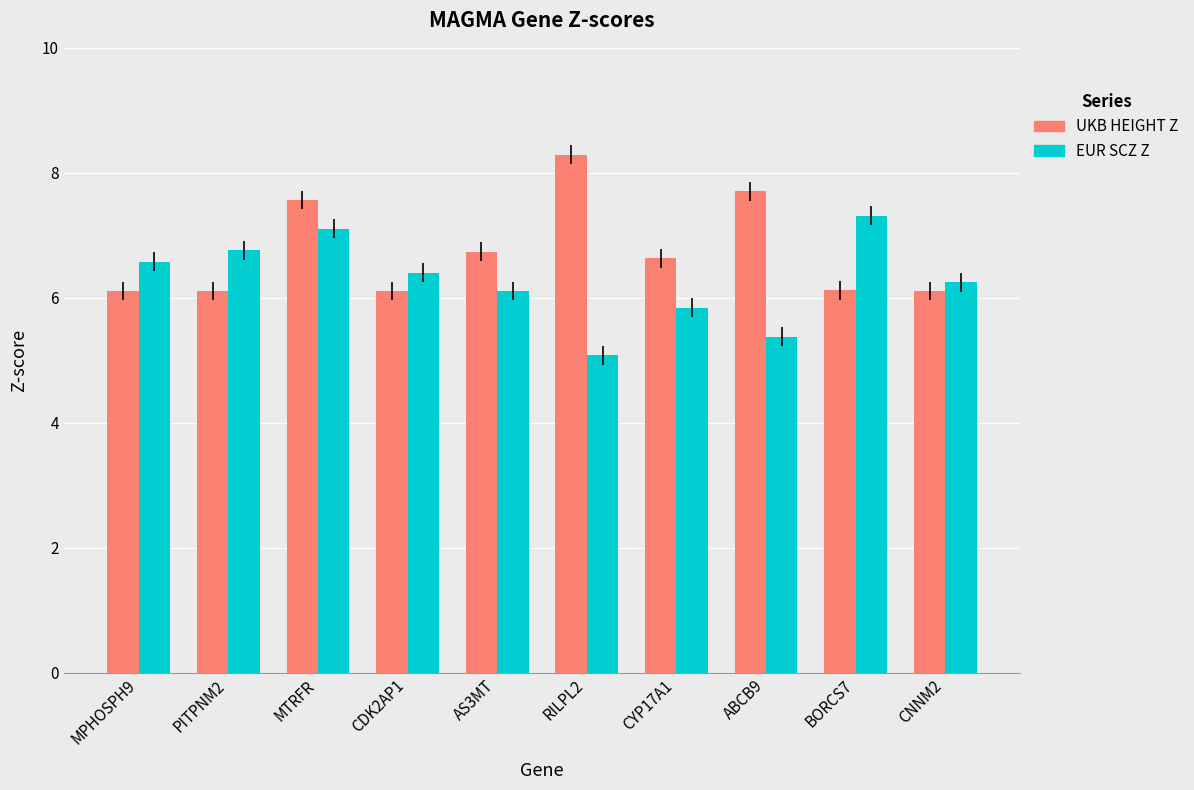

At which label is UKB HEIGHT Z closest to 7?

AS3MT